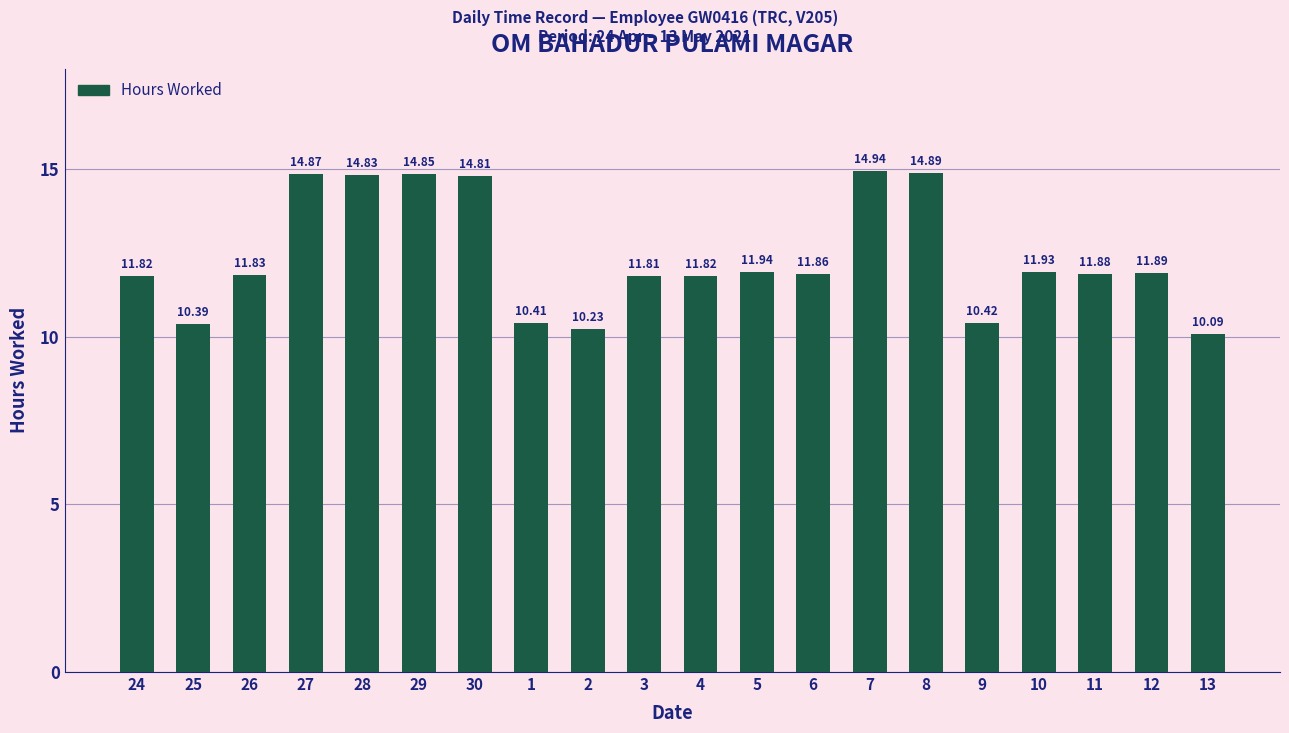

The value at 29 is 14.8. True or false?

True